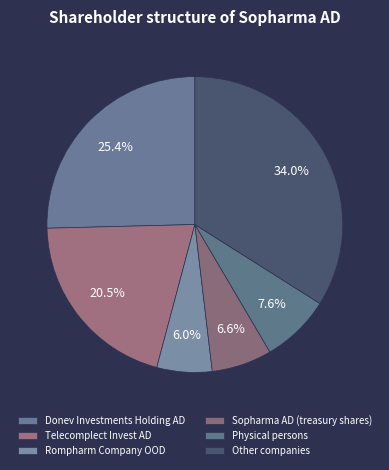

Count the number of slices in the pie.

6